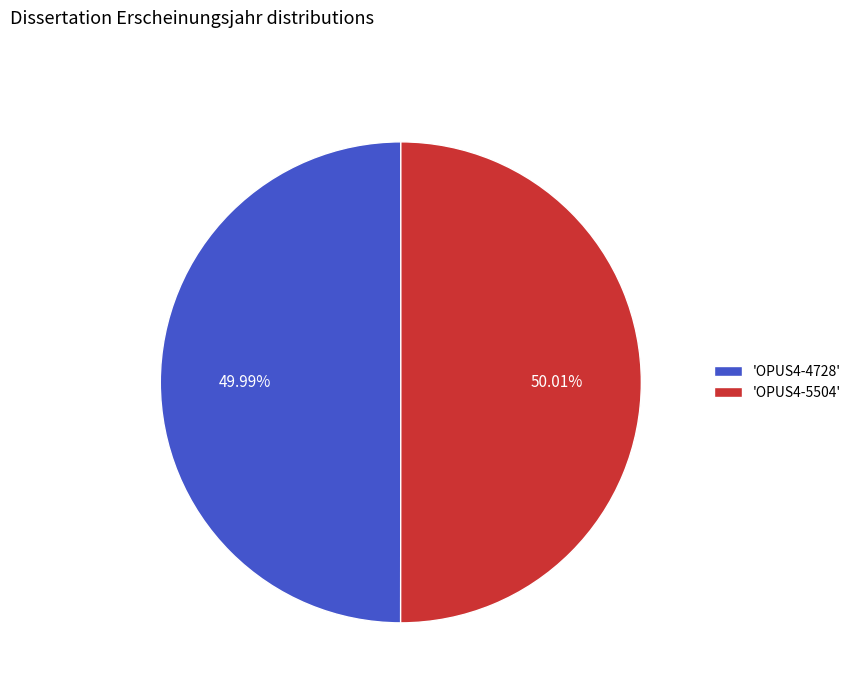

Approximately how many times larger is the value at 'OPUS4-4728' compared to 'OPUS4-5504'?

1.0